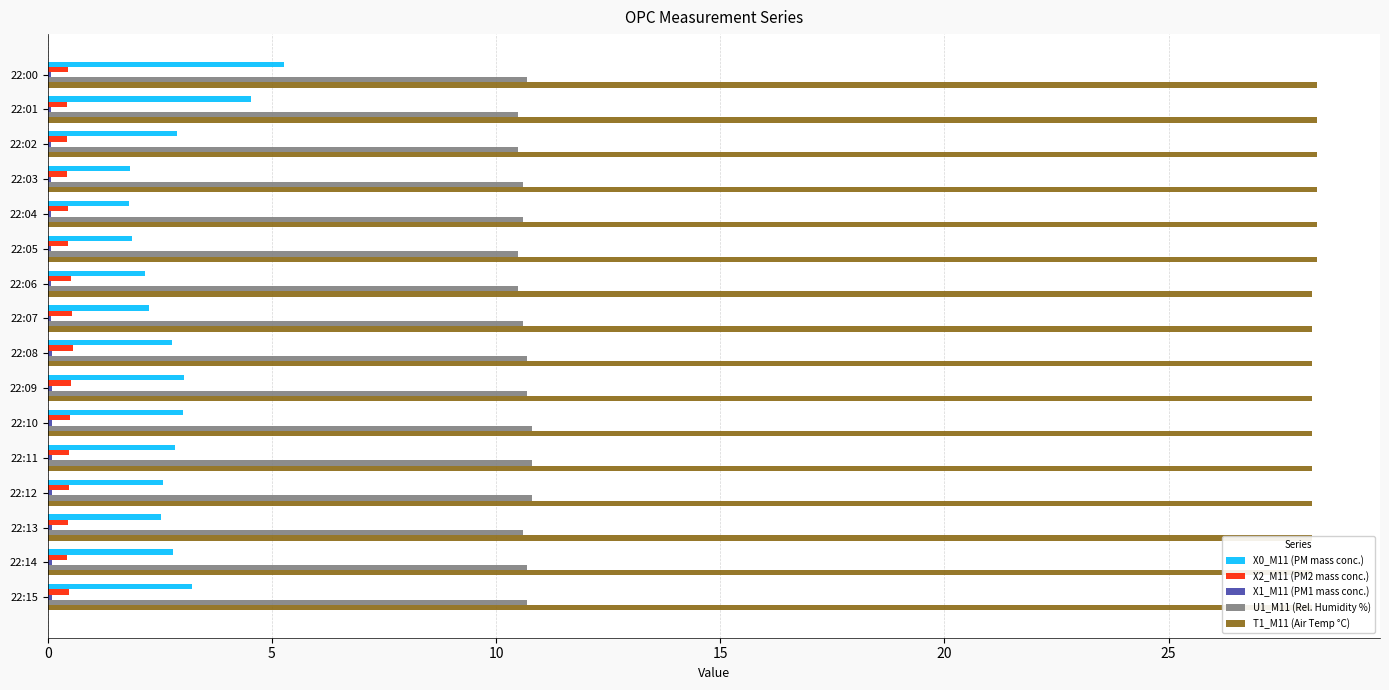

The X2_M11 (PM2 mass conc.) series shows 0.3 at 22:05. True or false?

False